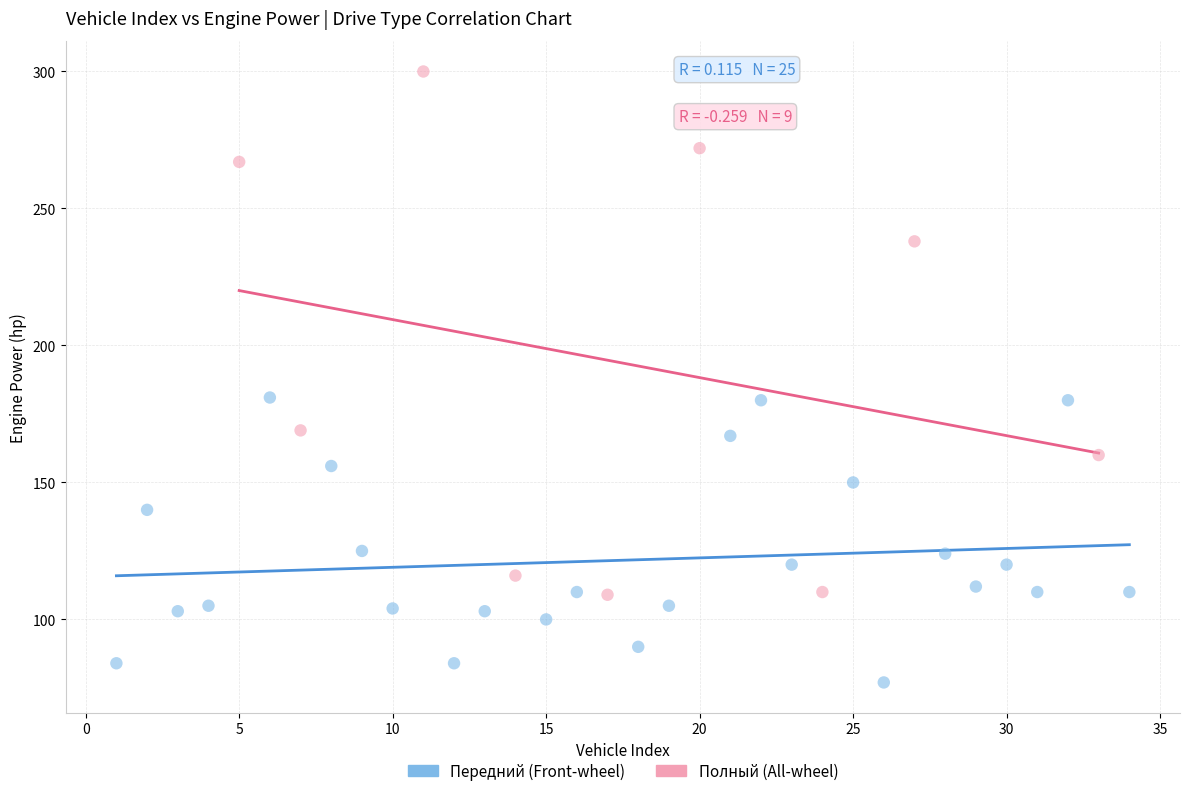

Which series has the widest spread of Y values?

Полный (All-wheel)